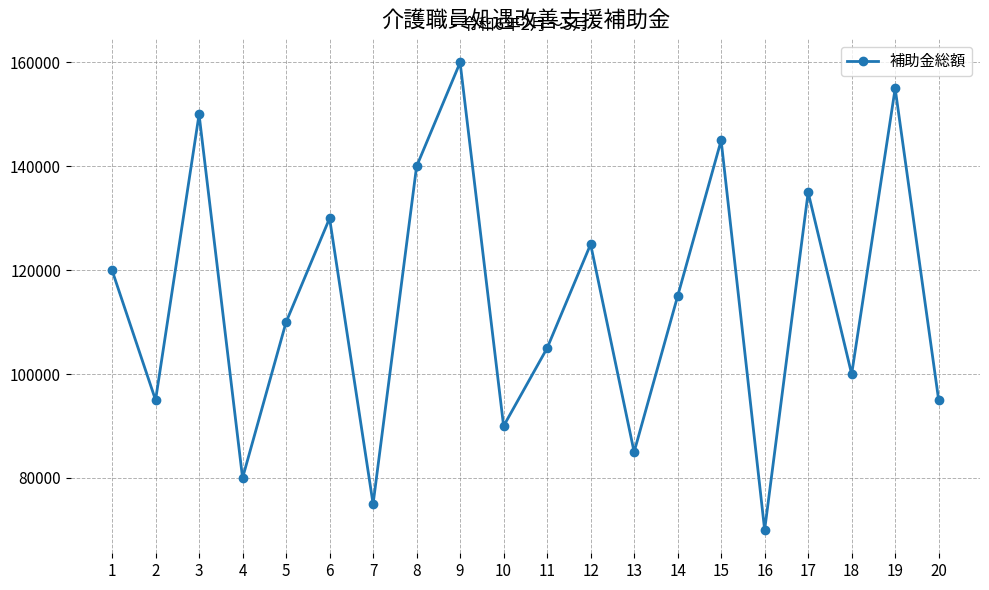

What is the greatest value displayed?

160000